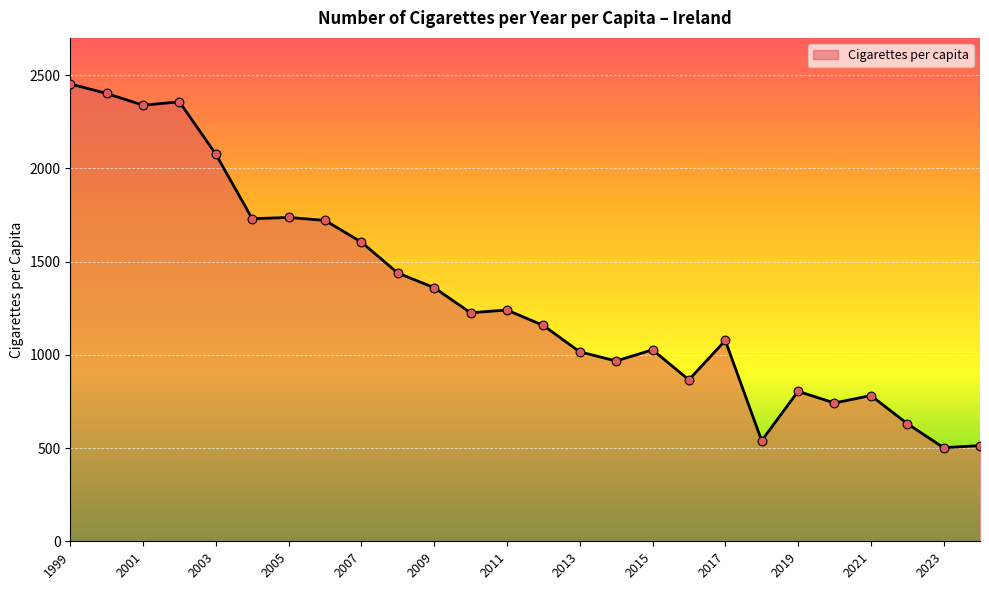

What is the difference between the maximum and minimum values?

1950.9